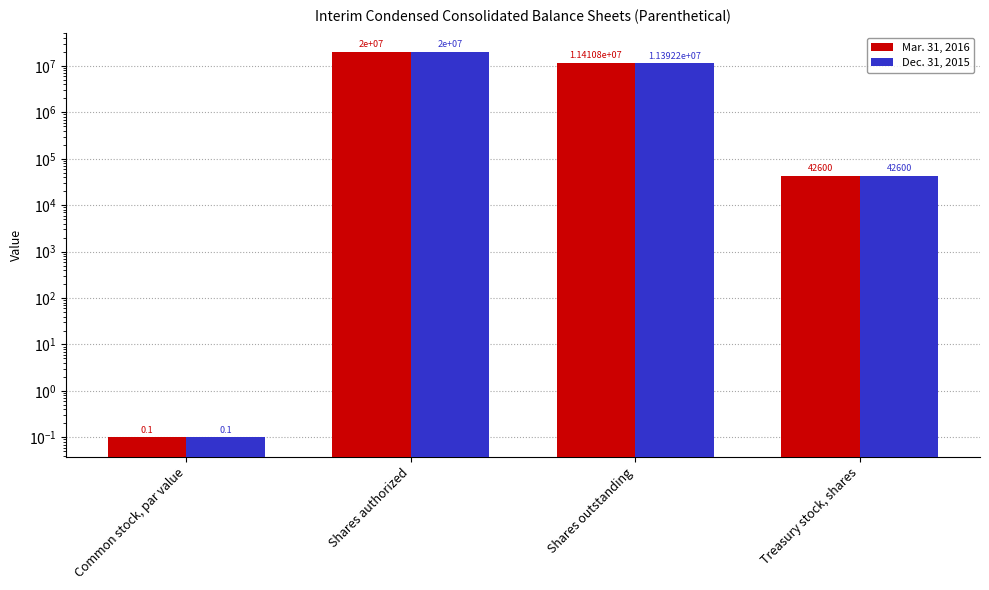

True or false: Dec. 31, 2015 has a value of 4855535.8 at Shares outstanding.

False